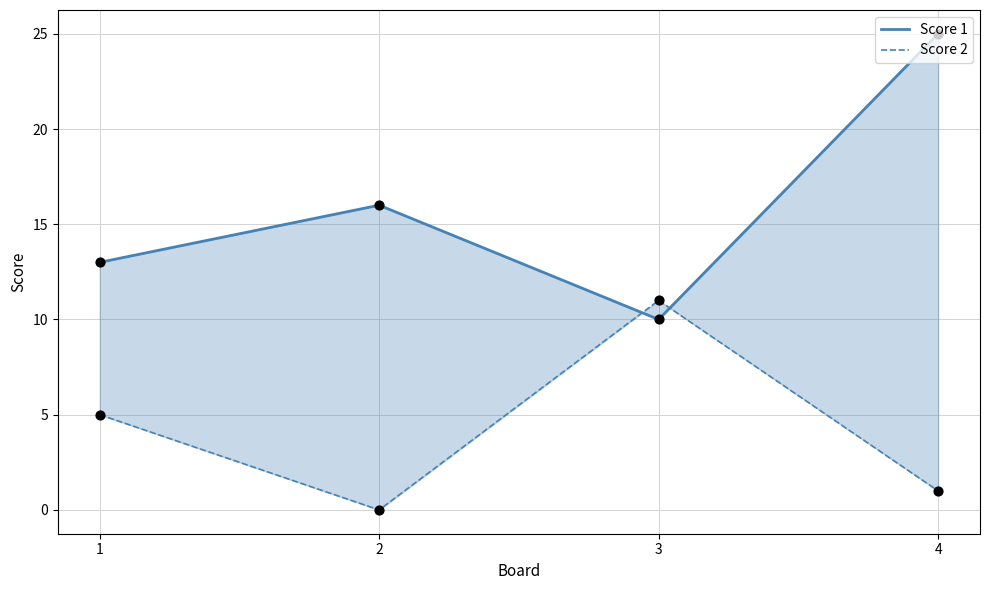

Which series has the largest Y range (max minus min)?

Score 1